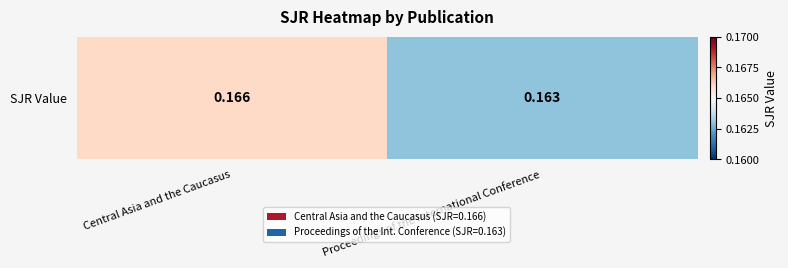

Reading left to right, what are all the values shown in this chart?

0.2	0.2